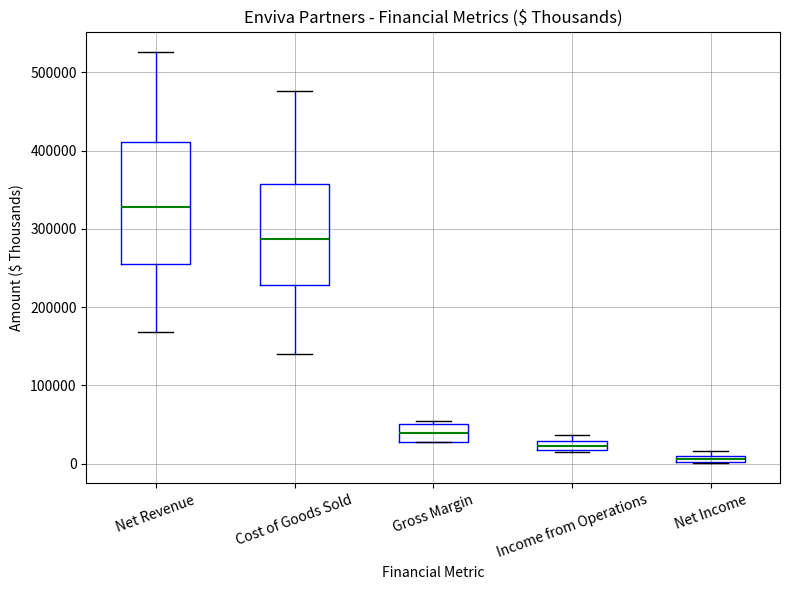

Which box's median line is the highest?

Net Revenue